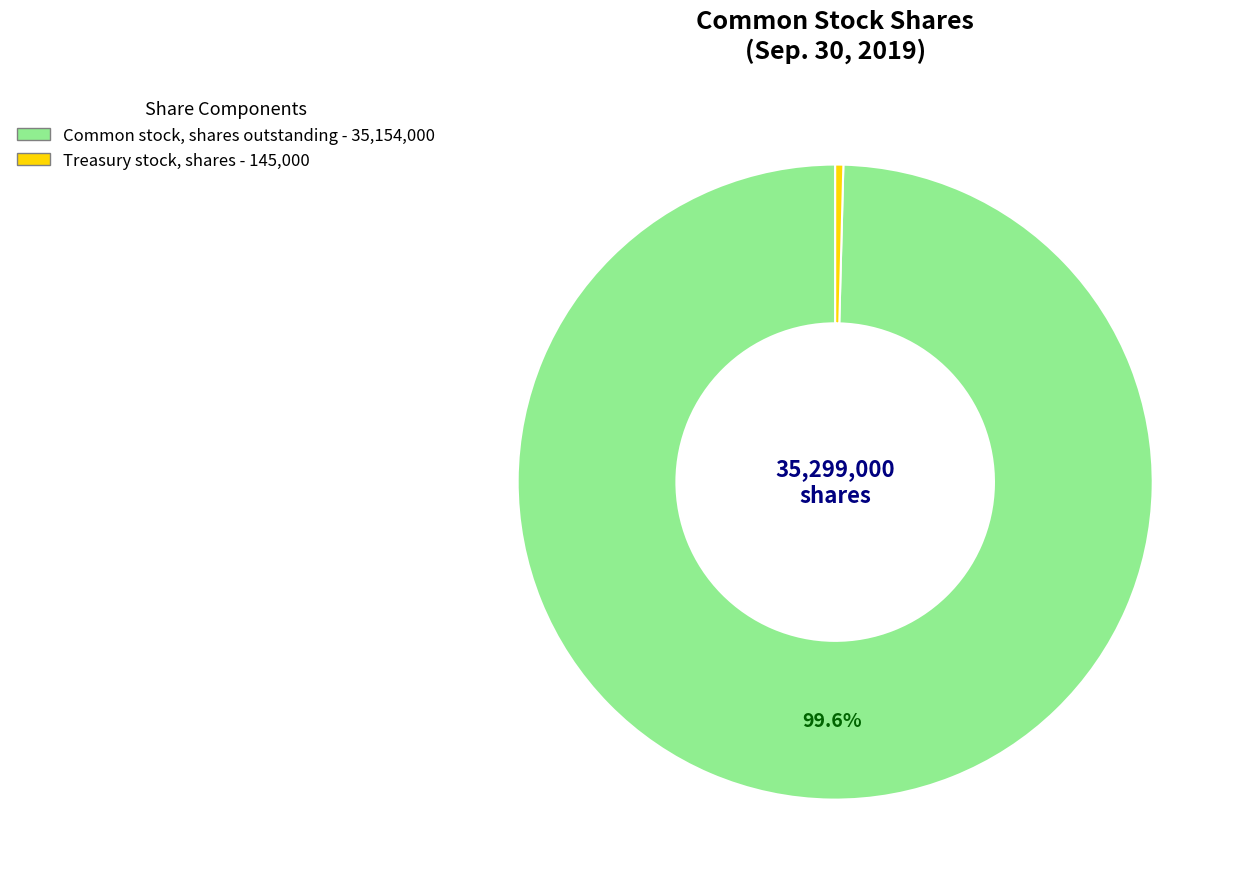

Is there a majority slice in this chart?

Yes